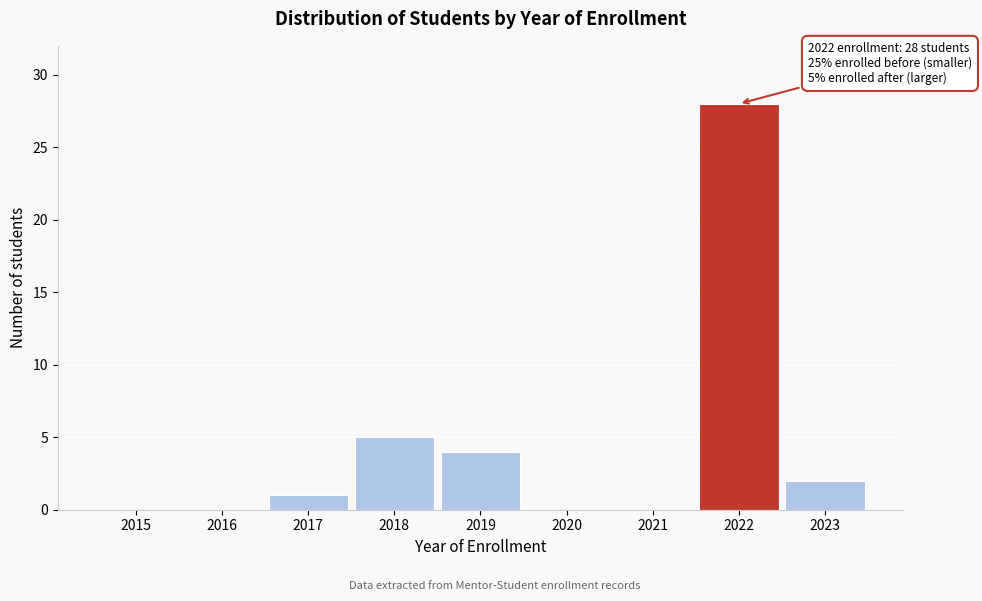

Reading right to left, list all the values displayed in this chart.

2023=2	2022=28	2021=0	2020=0	2019=4	2018=5	2017=1	2016=0	2015=0